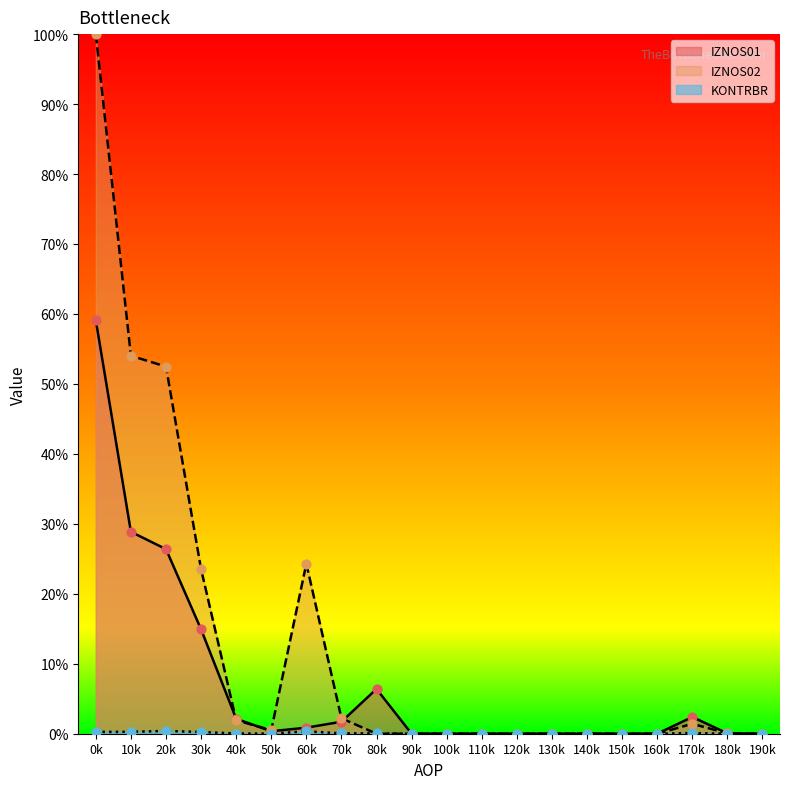

What are all the series names shown in the legend?

IZNOS01, IZNOS02, KONTRBR